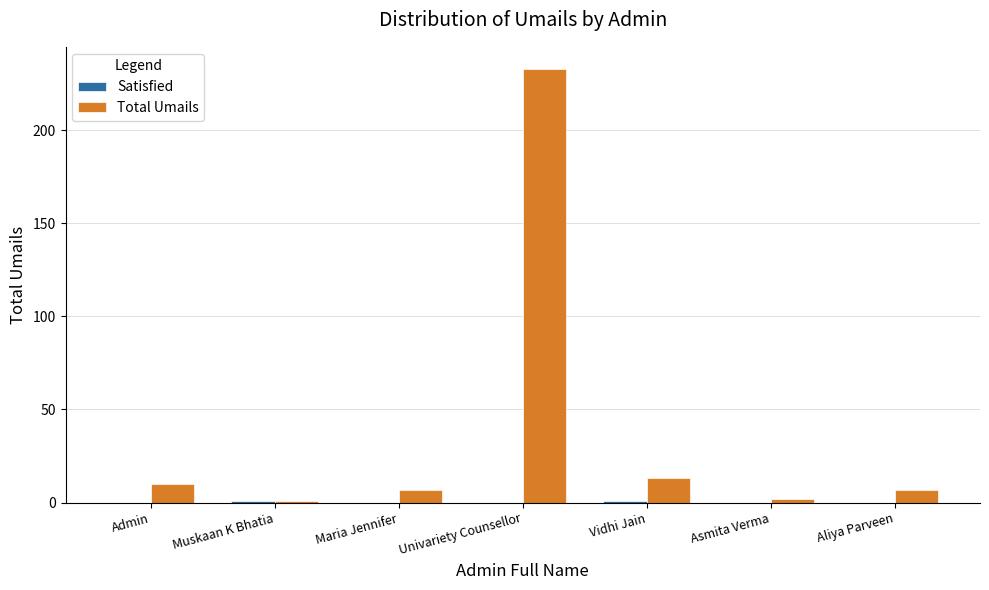

What is the total value across all series at Aliya Parveen?

7